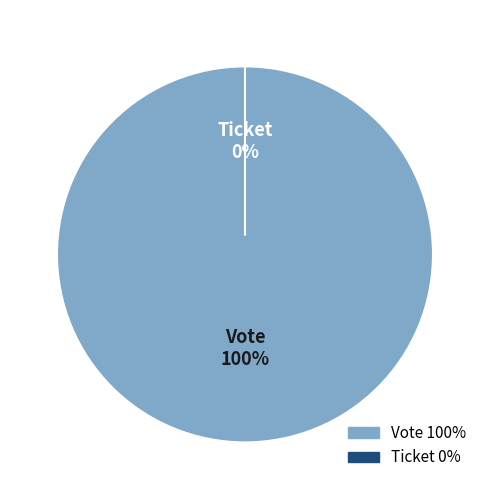

Which slice is the largest?

Vote